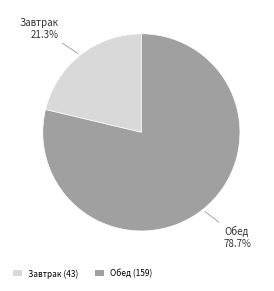

True or false: Обед accounts for 79% of the total.

True